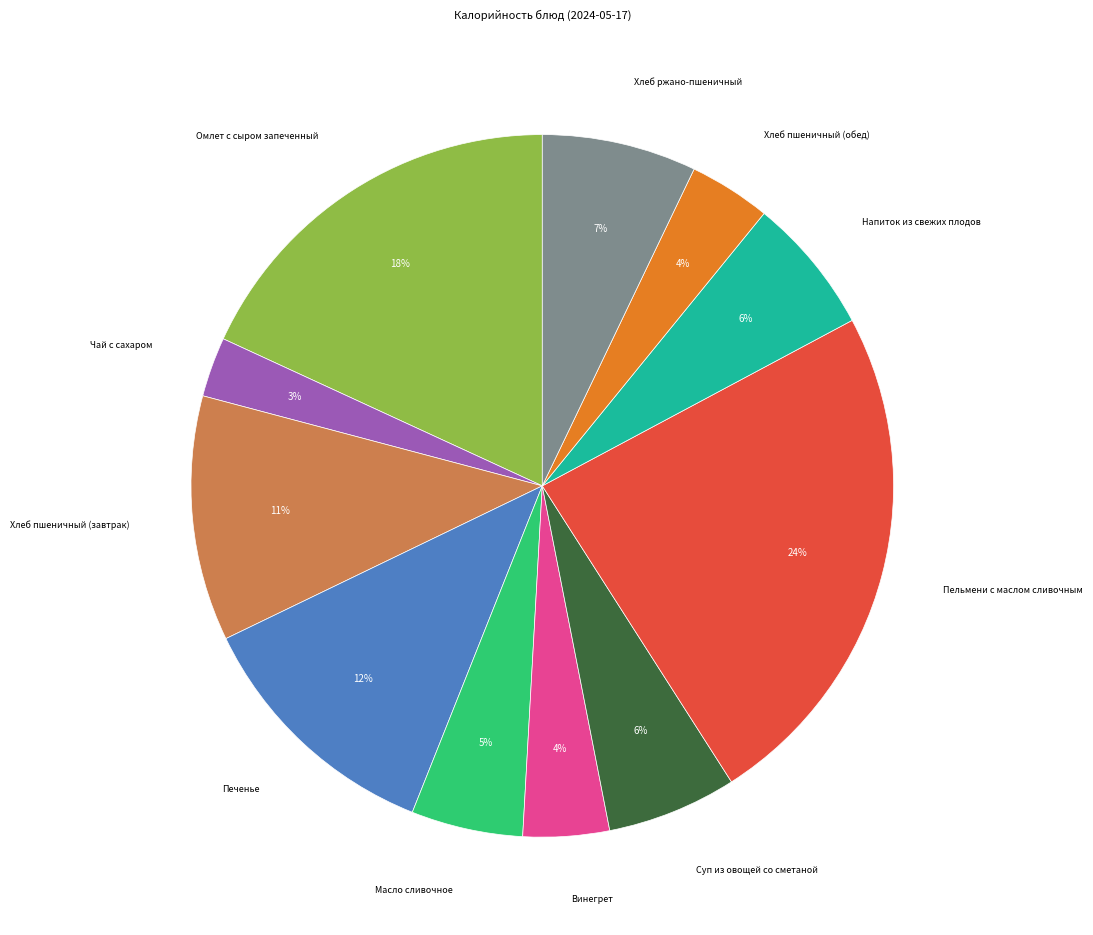

Is there a majority slice in this chart?

No